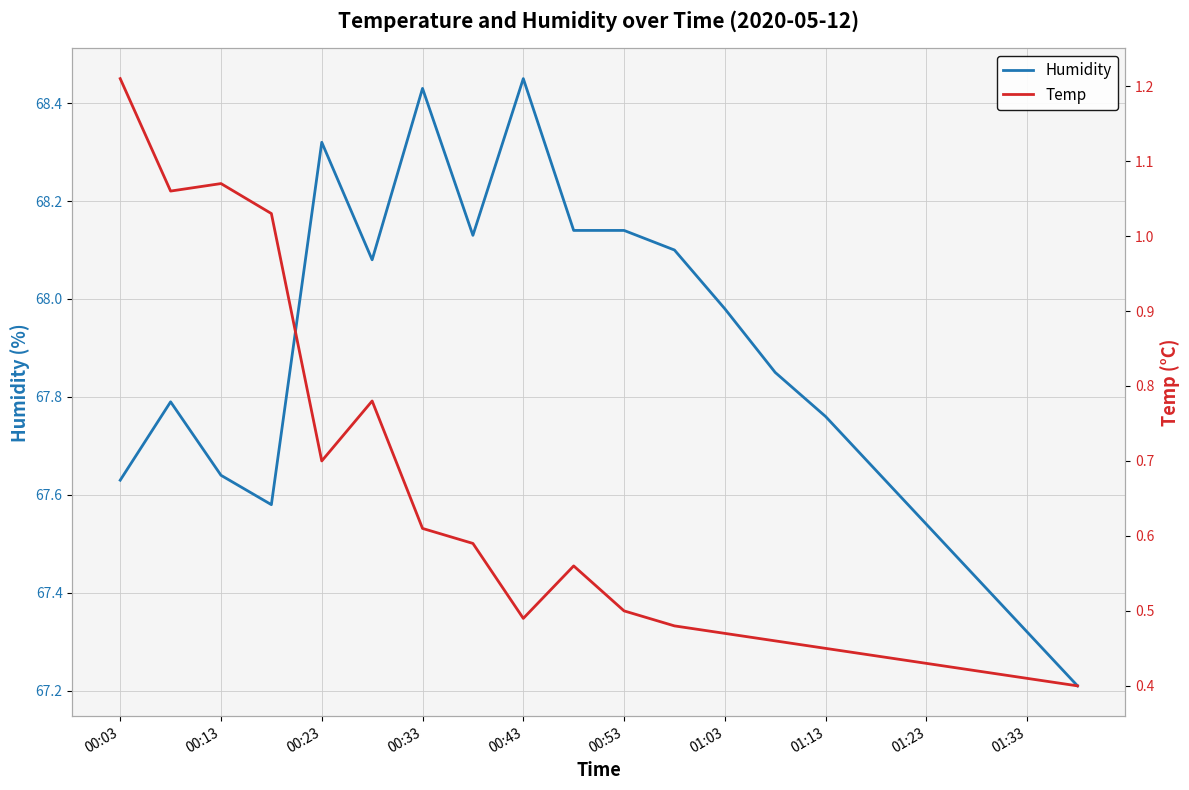

What is the value of the Humidity point at the 18th from the left?

67.4